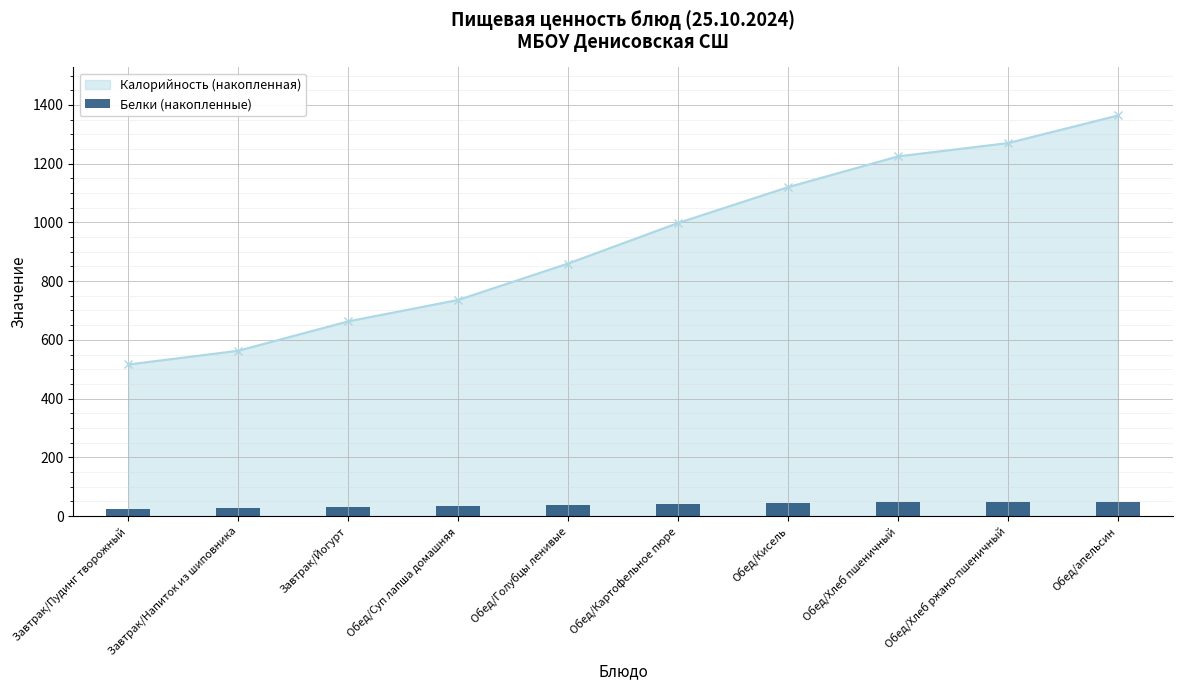

What is the minimum value for Калорийность (накопленная)?

516.0